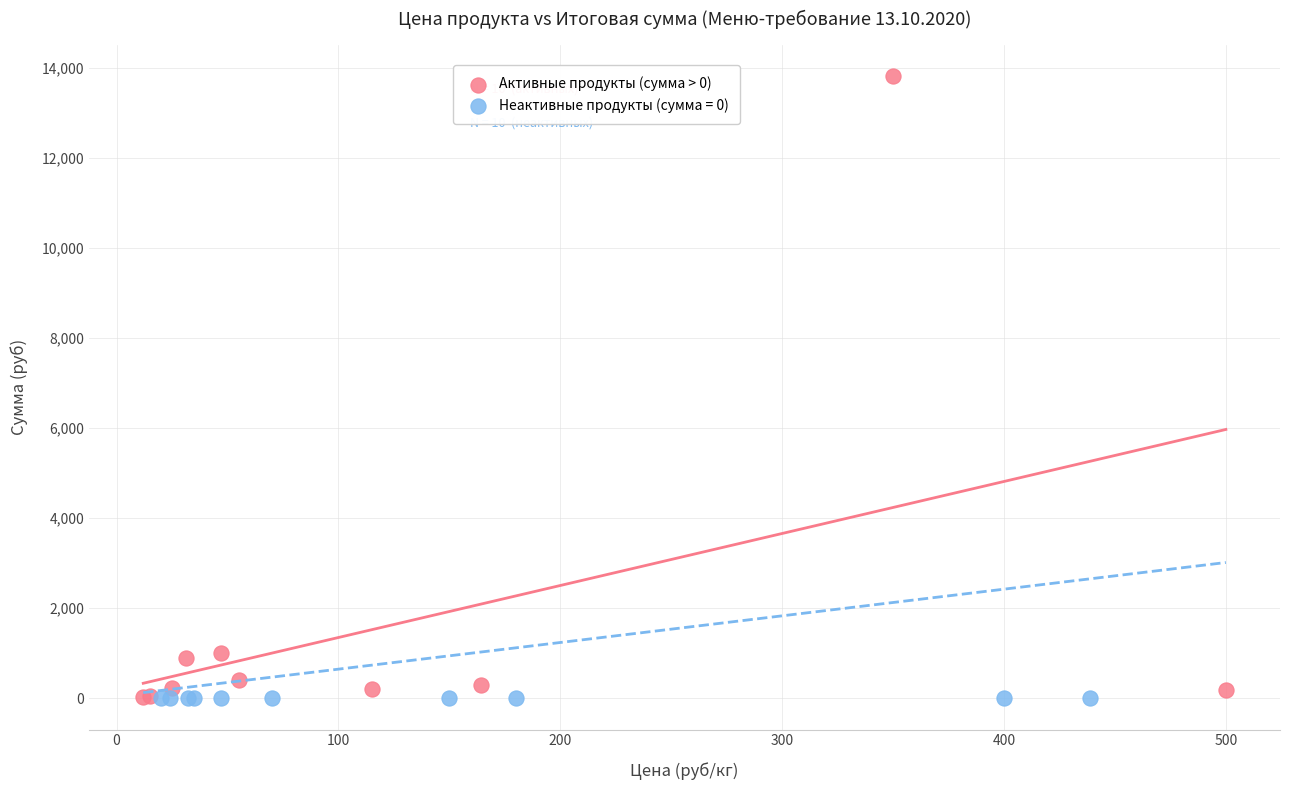

Which series has the widest spread of Y values?

Активные продукты (сумма > 0)